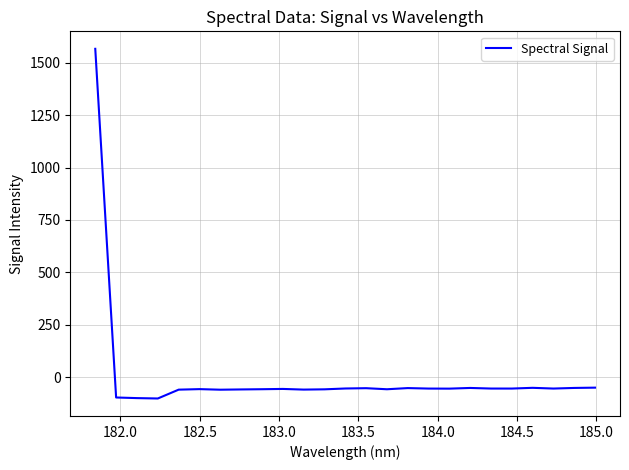

How many series are shown in this chart?

1